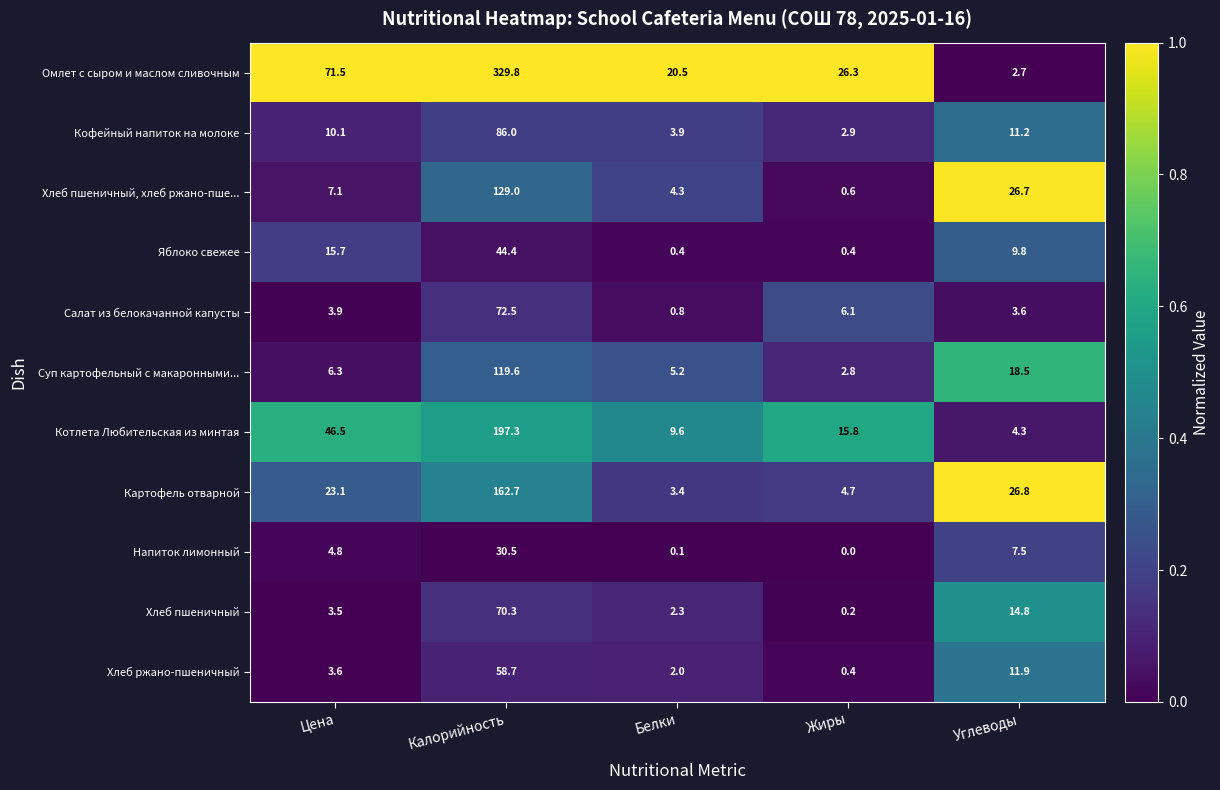

At how many categories does at least one series exceed 0?

5